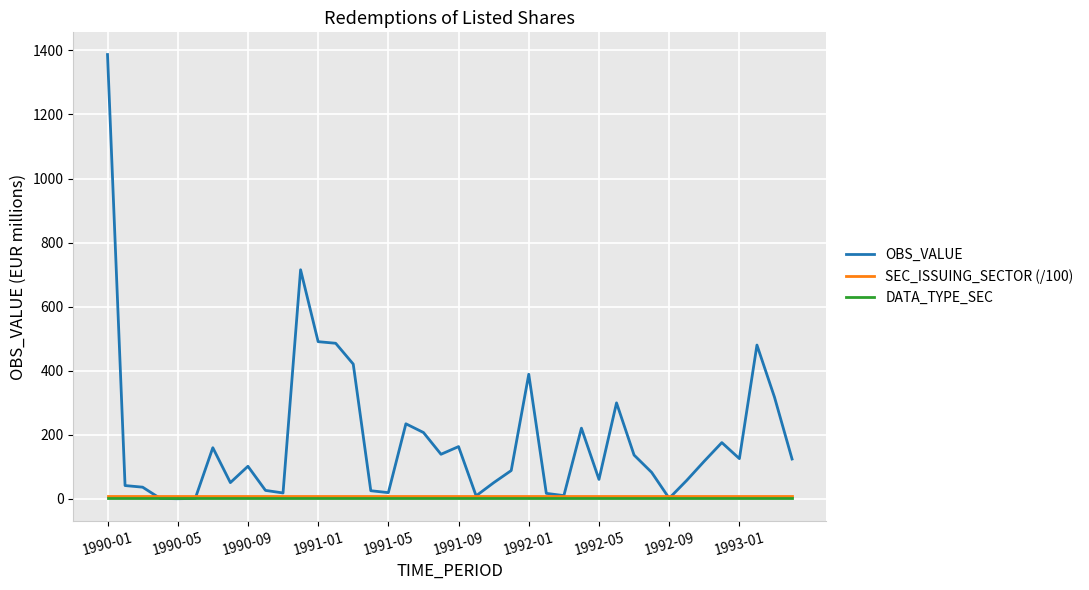

Which series has the widest spread of values?

OBS_VALUE